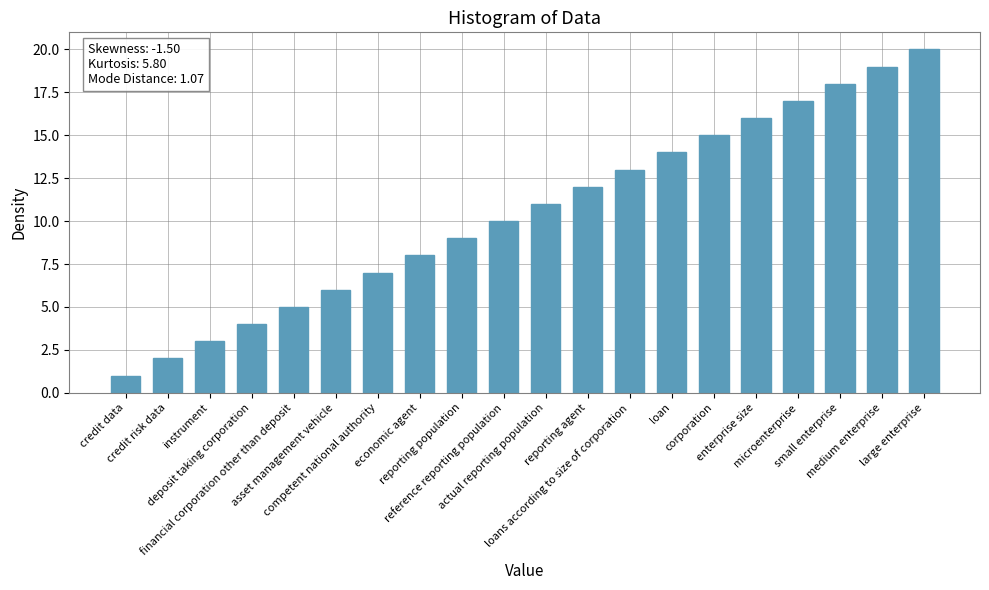

List the labels in order of value, smallest first.

credit data, credit risk data, instrument, deposit taking corporation, financial corporation other than deposit, asset management vehicle, competent national authority, economic agent, reporting population, reference reporting population, actual reporting population, reporting agent, loans according to size of corporation, loan, corporation, enterprise size, microenterprise, small enterprise, medium enterprise, large enterprise